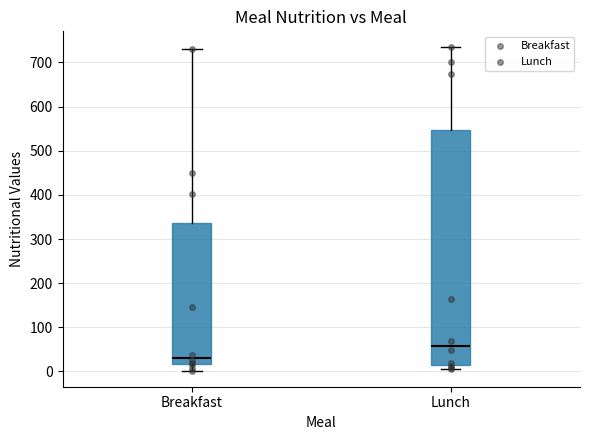

Where is the lower edge of the box for Lunch on the y-axis? The values are not printed on the chart, so give them approximately, as read against the axis.

10